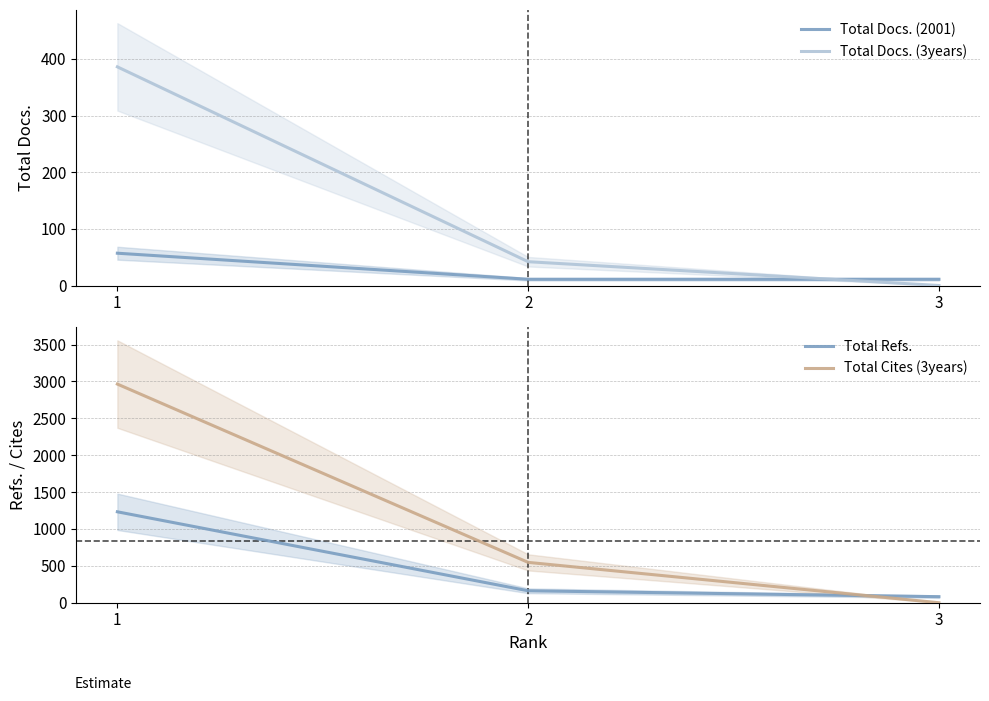

What is the maximum value for Total Docs. (3years)?

386